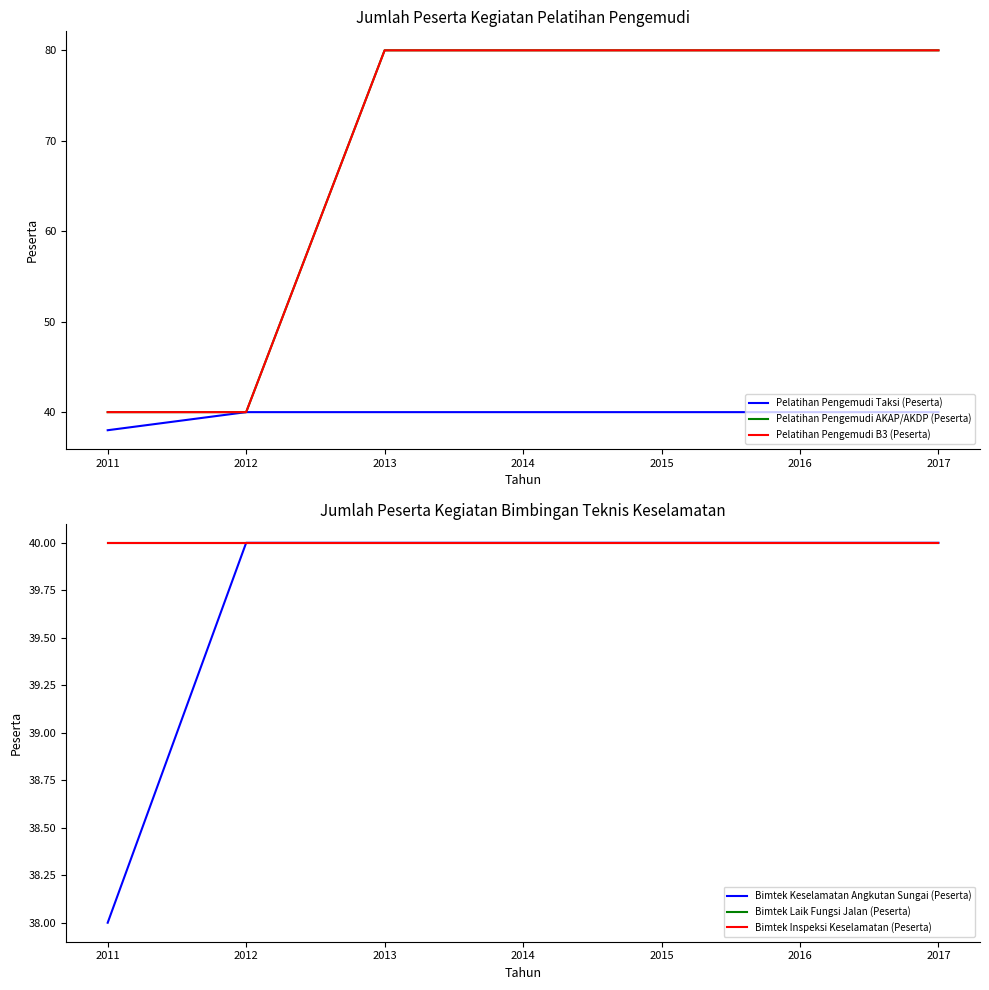

What is the minimum value for Bimtek Keselamatan Angkutan Sungai (Peserta)?

38